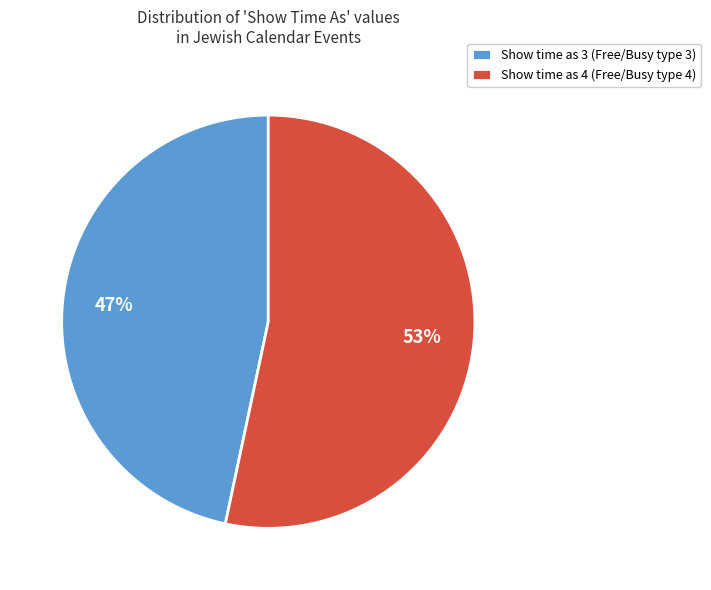

How many slices are in this pie chart?

2